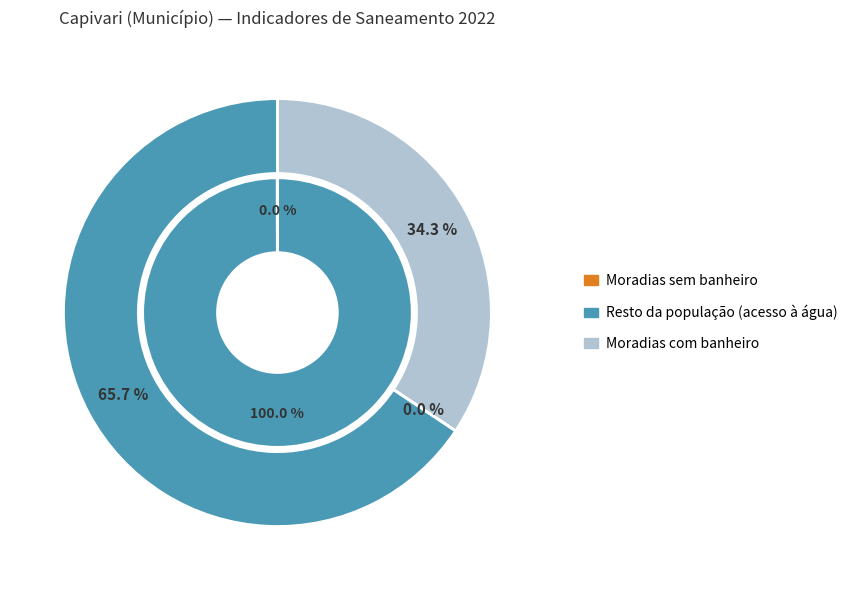

Rank the categories by value from lowest to highest.

Moradias sem banheiro, Moradias com banheiro, População com acesso à água